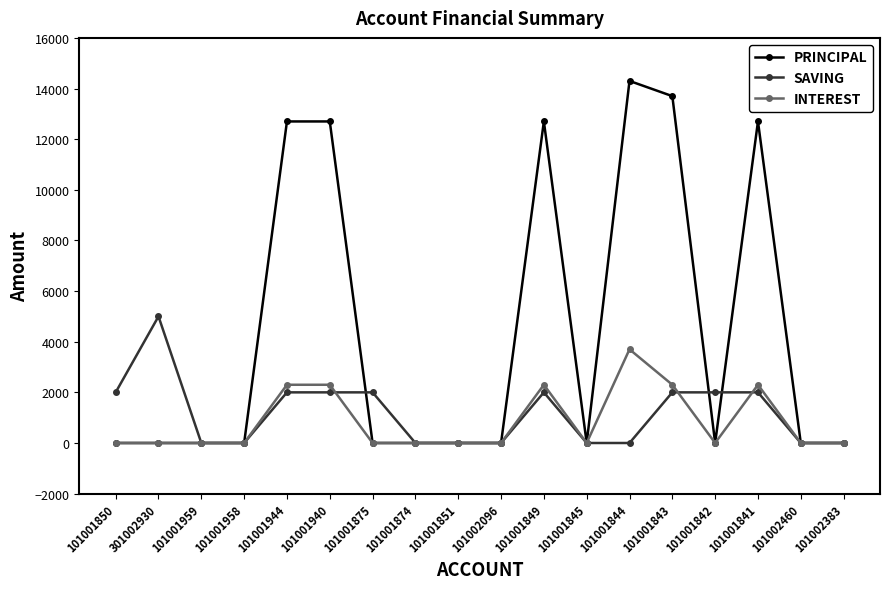

At which category does SAVING reach its first local peak?

301002930